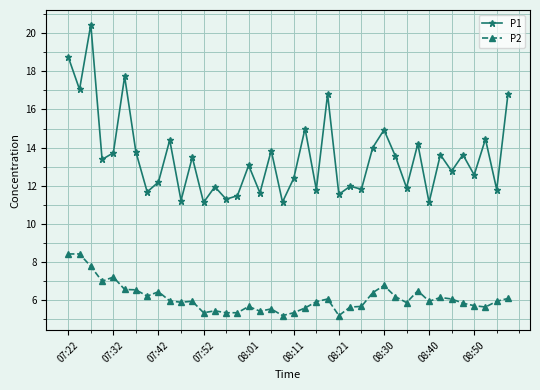

List the series in order of their overall mean, lowest first.

P2, P1